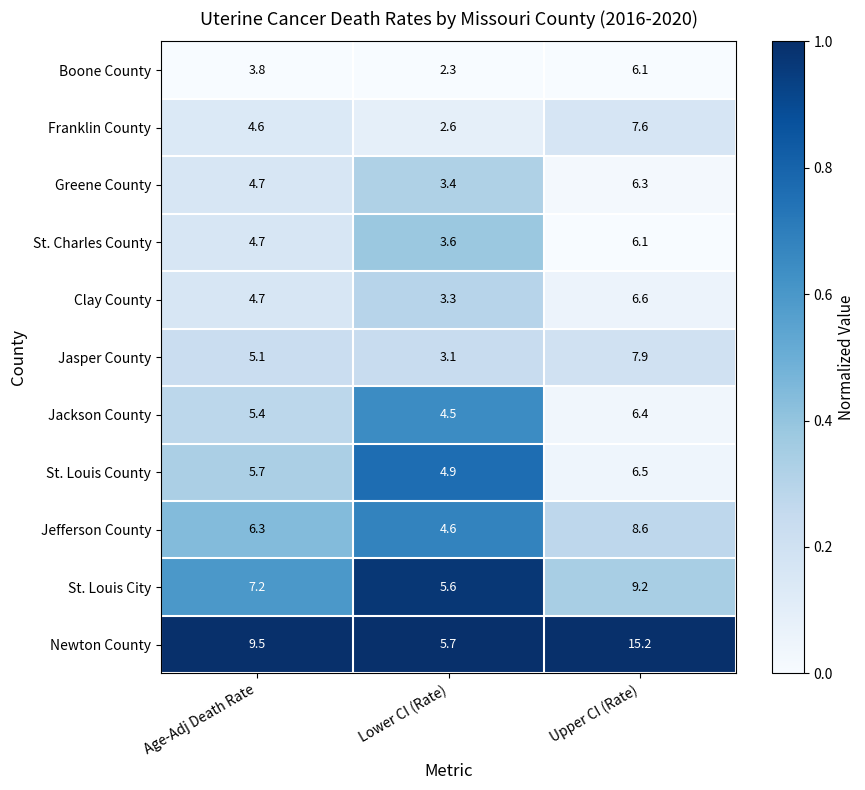

True or false: Jackson County has a value of 10.0 at Upper CI (Rate).

False